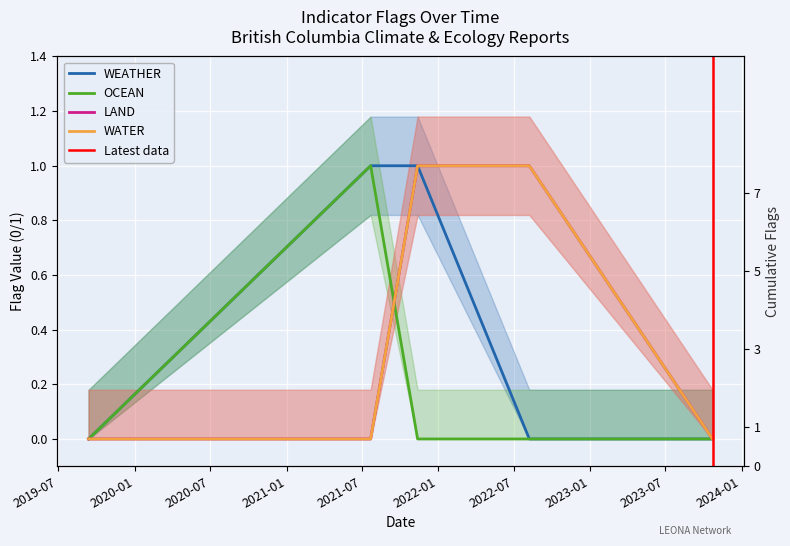

Rank the categories by LAND value from lowest to highest.

2019-07, 2021-01, 2021-07, 2020-01, 2020-07